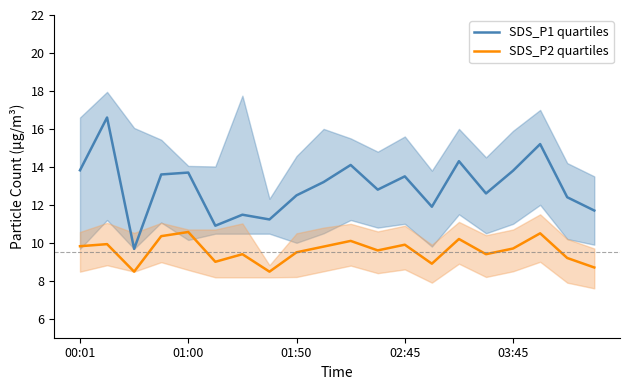

At which label does SDS_P1 quartiles first exceed 13?

00:01